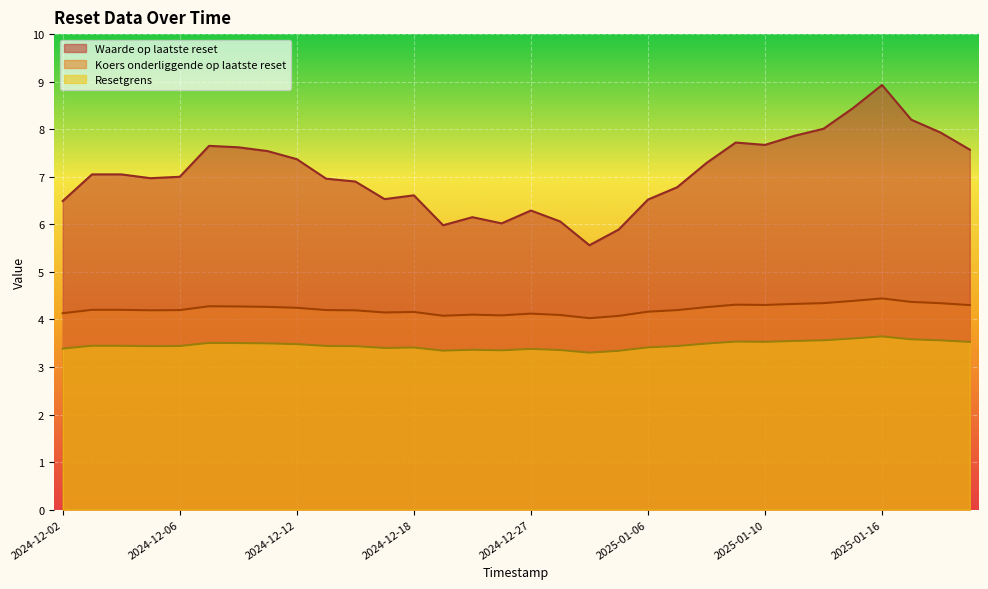

The value of Koers onderliggende op laatste reset at 2024-12-06 is 2.0. True or false?

False